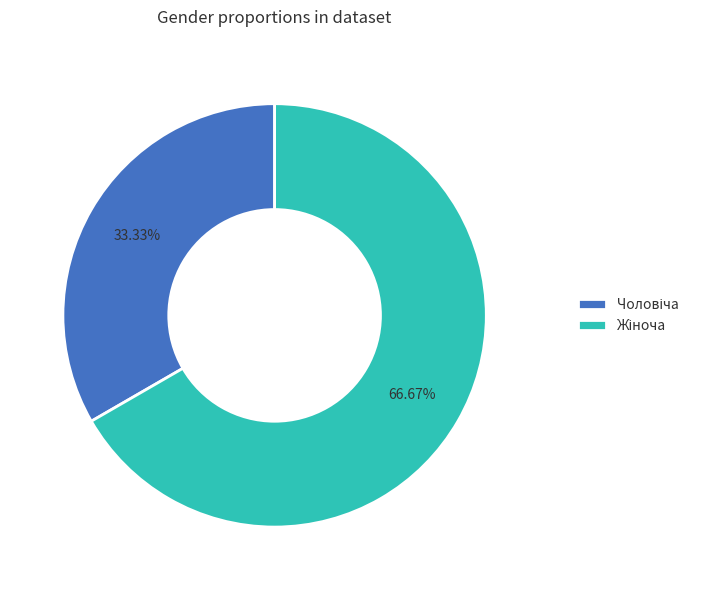

Count the number of slices in the pie.

2